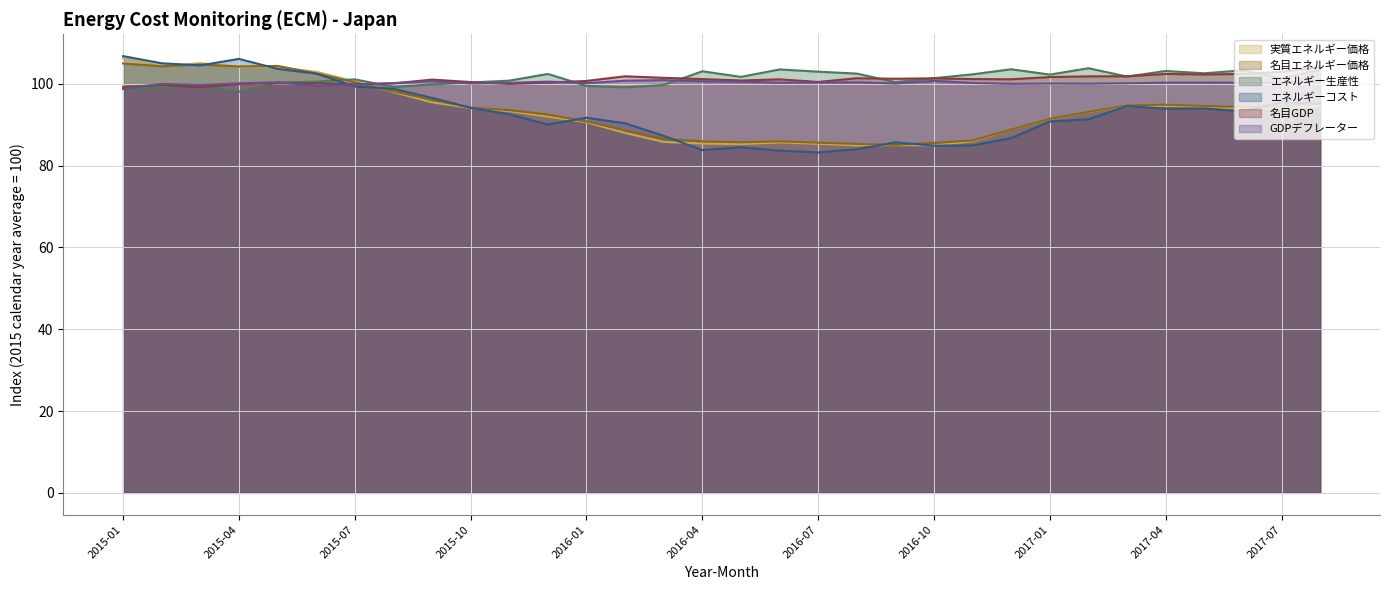

True or false: 実質エネルギー価格 has more than 2 interior local peaks.

True